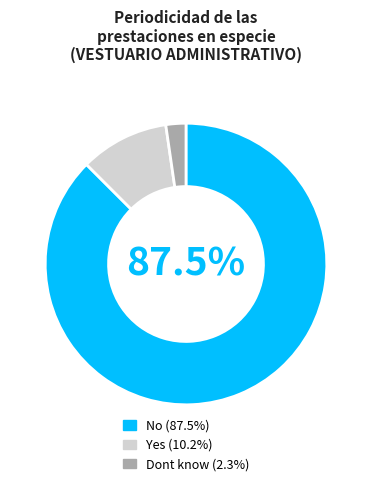

Does No (87.5%) account for over 50% of the chart?

Yes